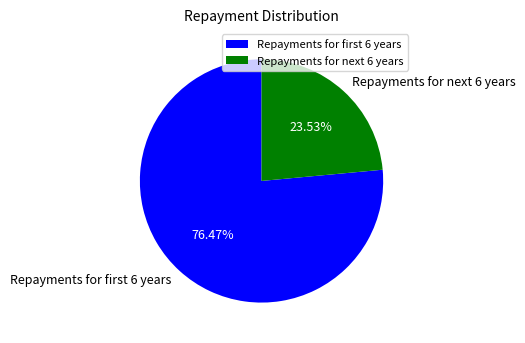

Is it true that Repayments for next 6 years is 24% of the pie?

True